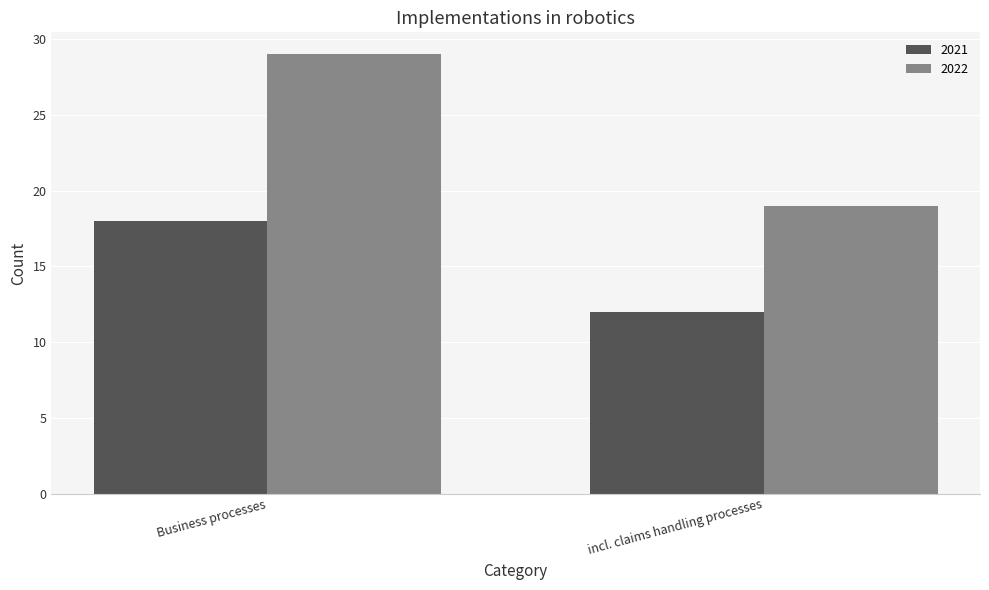

What is the difference between the highest and lowest values at incl. claims handling processes?

7